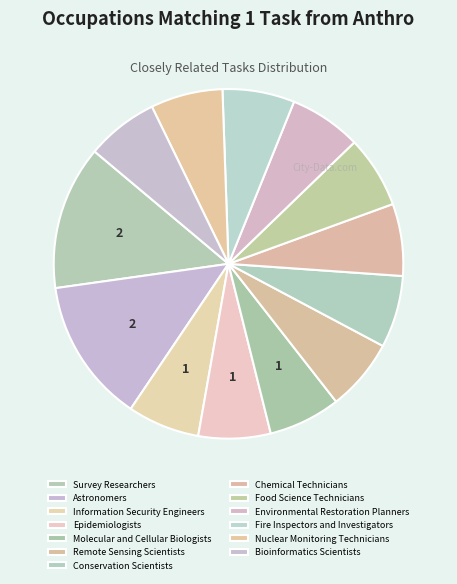

The Information Security Engineers slice represents 7% of the pie. True or false?

True